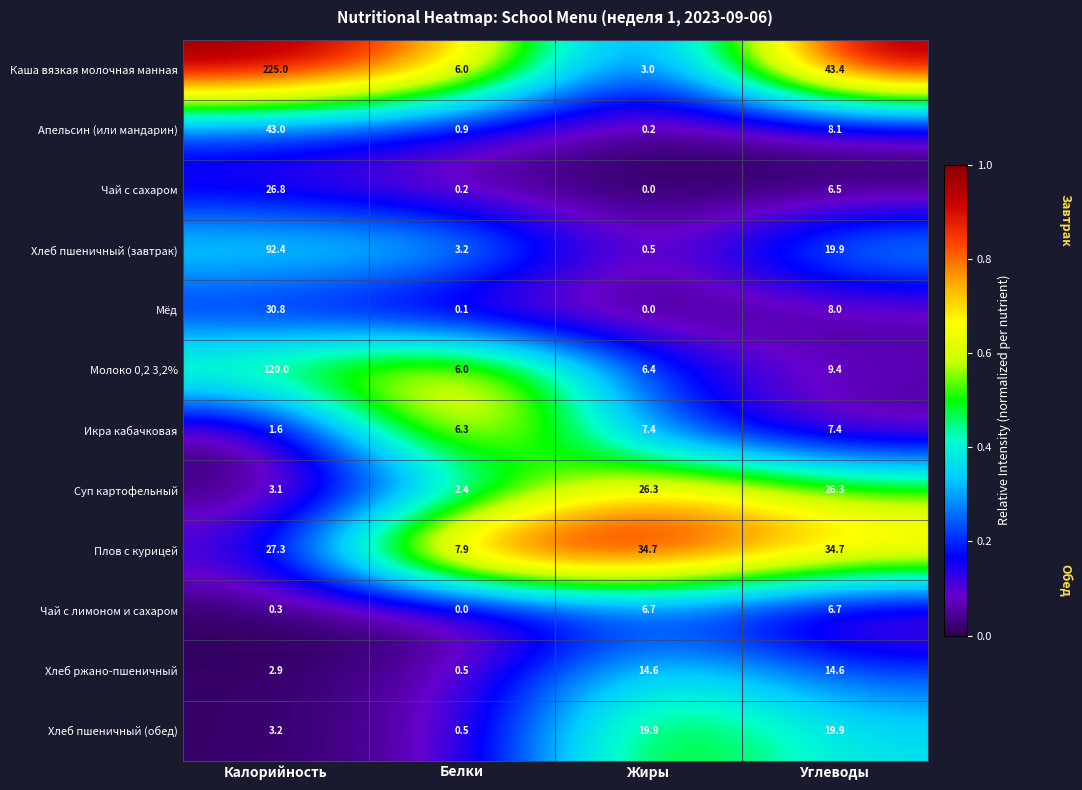

At how many categories does at least one series exceed 0?

4